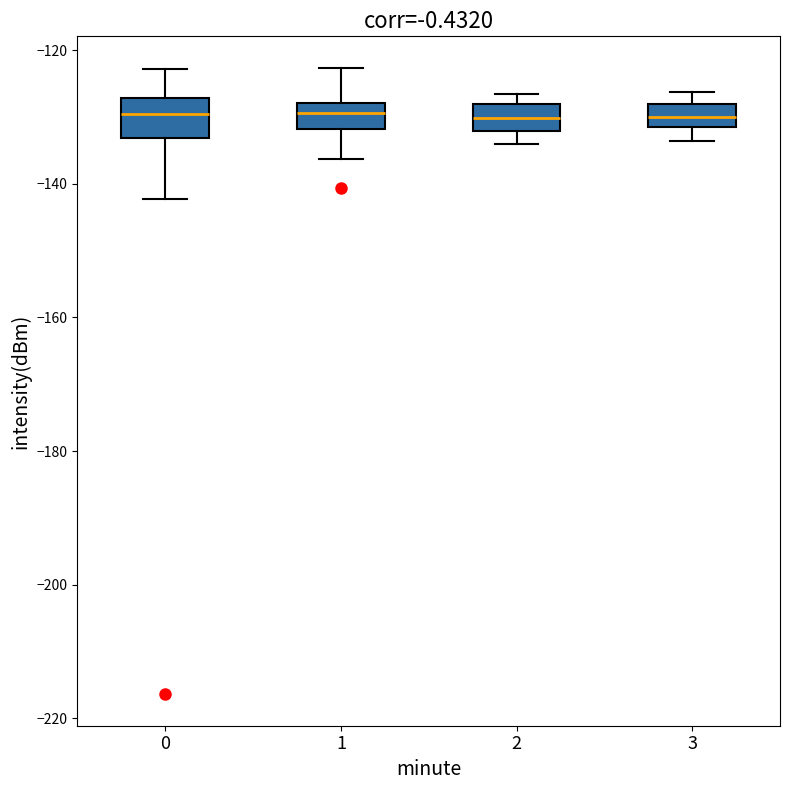

Reading left to right, read every box against the y-axis: the position of its median line, the range the box covers, and the ends of its whiskers. The values are not printed on the chart, so give them approximately, as read against the axis.

0: median -130, box -134 to -128, whiskers -142 to -122
1: median -130, box -132 to -128, whiskers -136 to -122
2: median -130, box -132 to -128, whiskers -134 to -126
3: median -130, box -132 to -128, whiskers -134 to -126